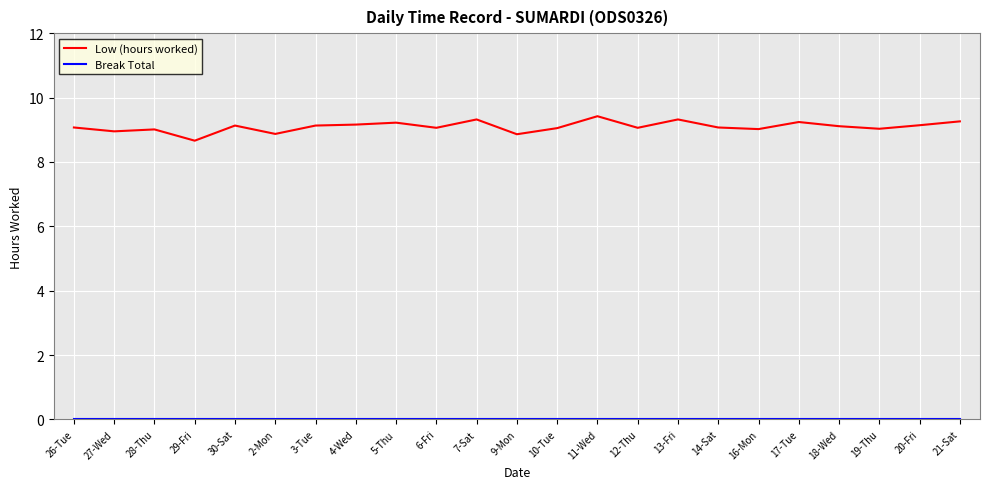

What is the spread (max minus min) of values at 4-Wed?

9.2